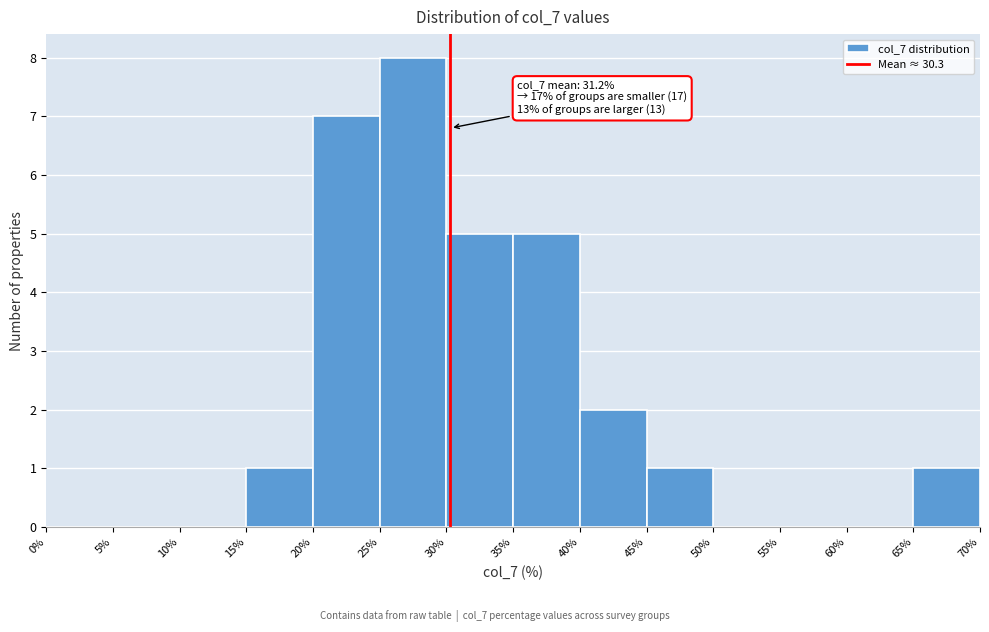

Over which range of the x-axis is the bar tallest?

25% to 30%